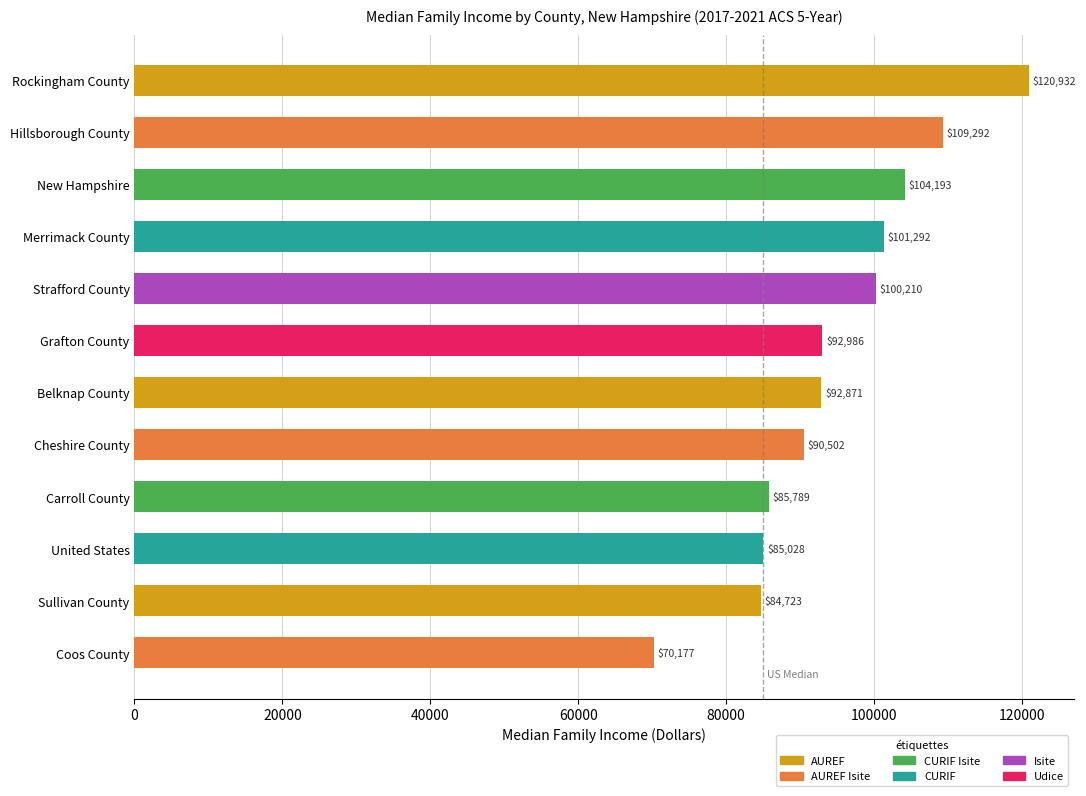

Is it true that the value at Cheshire County is 90502?

True